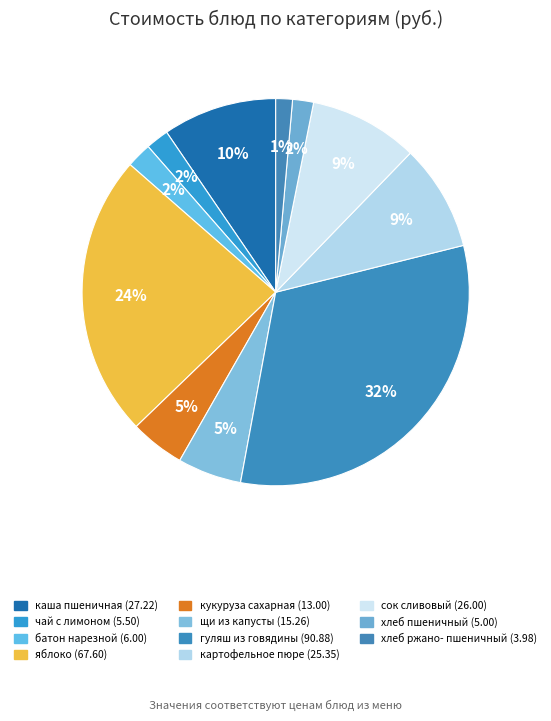

How many slices are in this pie chart?

11